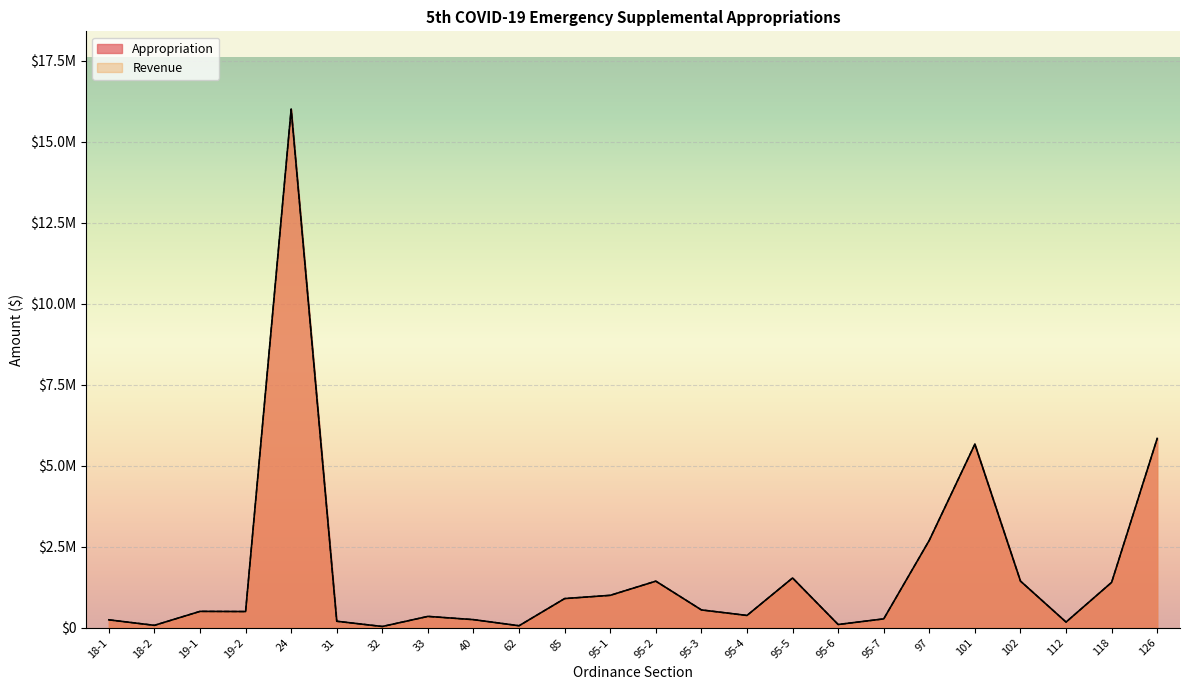

Which label corresponds to the largest value in the chart?

24